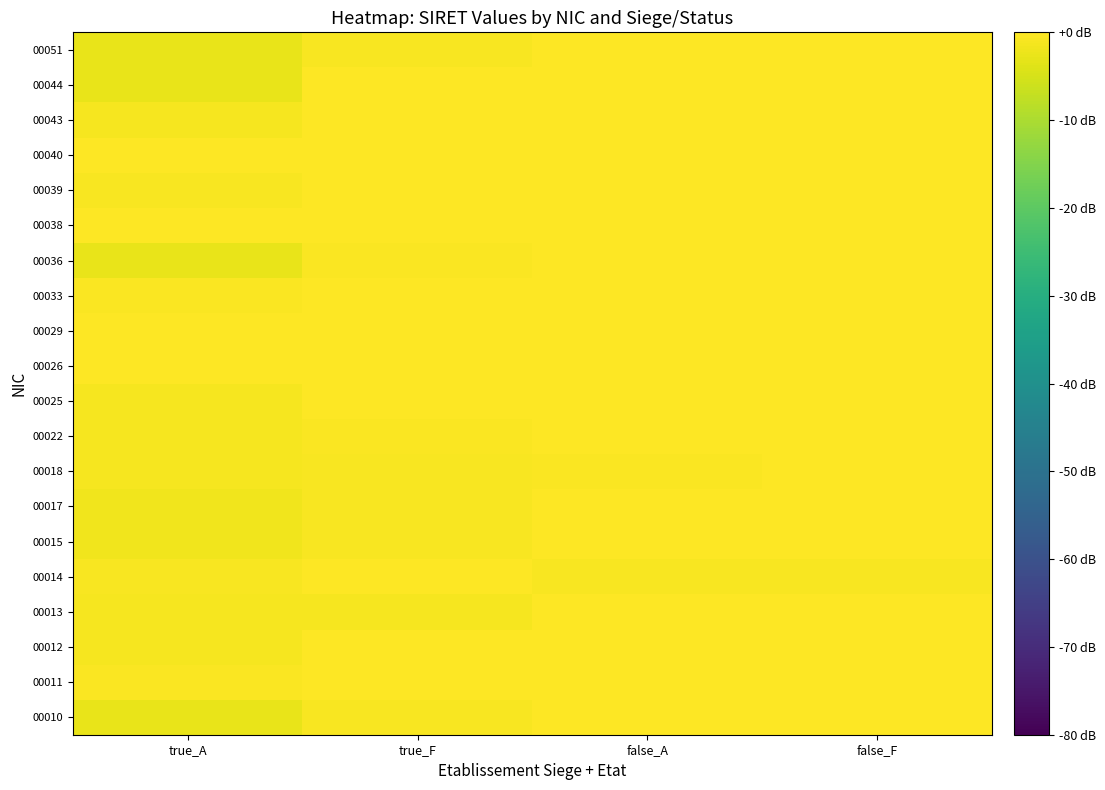

Reading left to right, what are all the values shown in this chart?

00010: true_A=-2.7	true_F=-0.7	false_A=-0.1	false_F=-0.1
00011: true_A=-0.3	true_F=-0.2	false_A=-0.2	false_F=-0.0
00012: true_A=-1.1	true_F=-0.1	false_A=-0.0	false_F=-0.0
00013: true_A=-1.0	true_F=-0.9	false_A=-0.3	false_F=-0.2
00014: true_A=-0.7	true_F=-0.1	false_A=-0.6	false_F=-0.7
00015: true_A=-1.8	true_F=-0.7	false_A=0.0	false_F=-0.1
00017: true_A=-1.8	true_F=-0.7	false_A=-0.0	false_F=-0.3
00018: true_A=-0.9	true_F=-0.8	false_A=-0.3	false_F=-0.0
00022: true_A=-0.9	true_F=-0.3	false_A=-0.2	false_F=-0.0
00025: true_A=-1.1	true_F=-0.2	false_A=-0.2	false_F=-0.1
00026: true_A=-0.2	true_F=-0.0	false_A=-0.1	false_F=-0.2
00029: true_A=-0.2	true_F=-0.1	false_A=-0.1	false_F=-0.1
00033: true_A=-0.3	true_F=-0.2	false_A=-0.1	false_F=-0.2
00036: true_A=-2.7	true_F=-0.3	false_A=-0.1	false_F=-0.2
00038: true_A=-0.1	true_F=-0.2	false_A=-0.3	false_F=-0.2
00039: true_A=-0.7	true_F=-0.2	false_A=-0.3	false_F=-0.0
00040: true_A=-0.1	true_F=-0.1	false_A=-0.1	false_F=-0.0
00043: true_A=-1.1	true_F=-0.1	false_A=-0.1	false_F=-0.2
00044: true_A=-2.7	true_F=-0.3	false_A=-0.1	false_F=-0.1
00051: true_A=-2.7	true_F=-0.6	false_A=-0.1	false_F=-0.2